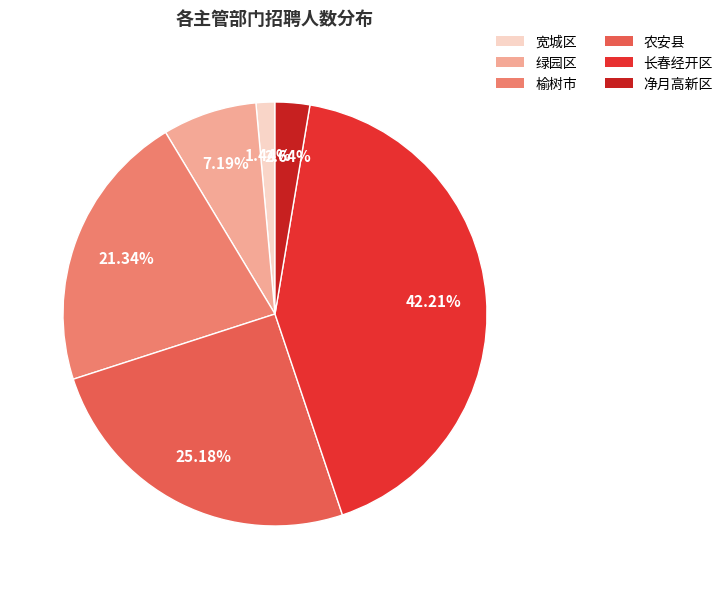

Is there any slice that represents more than half of the pie?

No